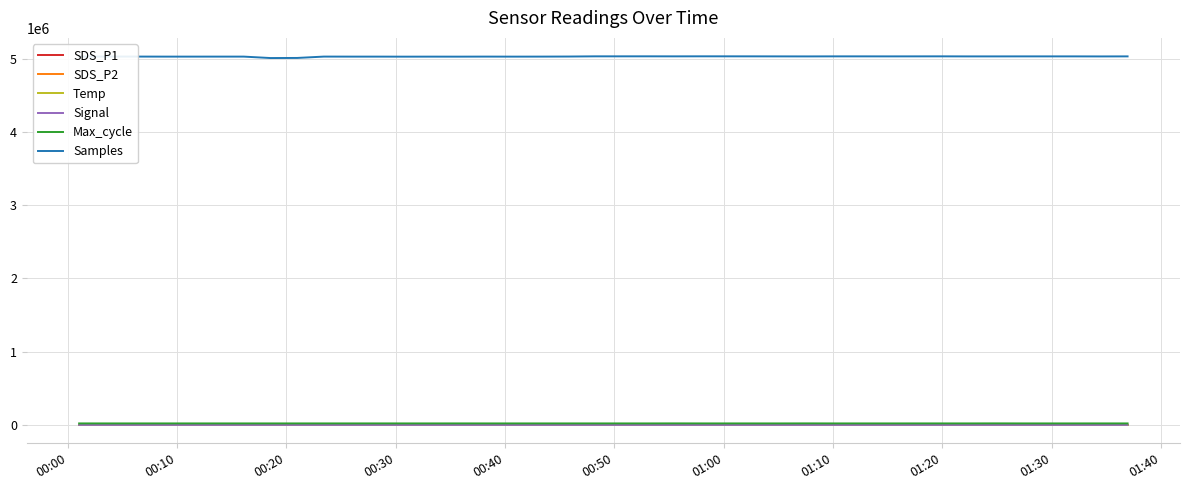

What is the difference between the maximum and minimum values in the Temp series?

1.0